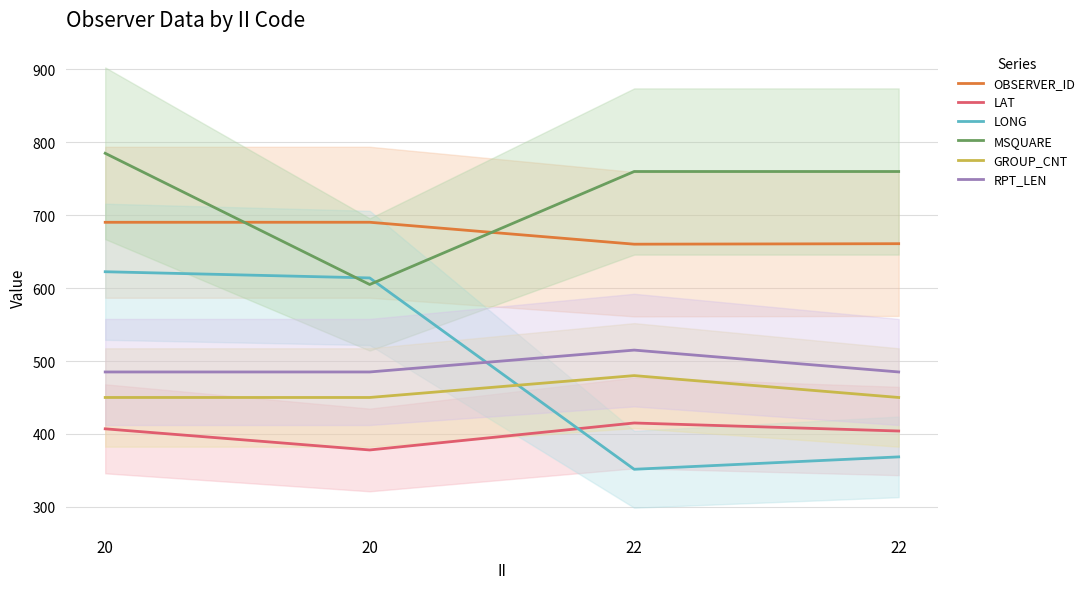

Where is OBSERVER_ID nearest to the value 675?

22